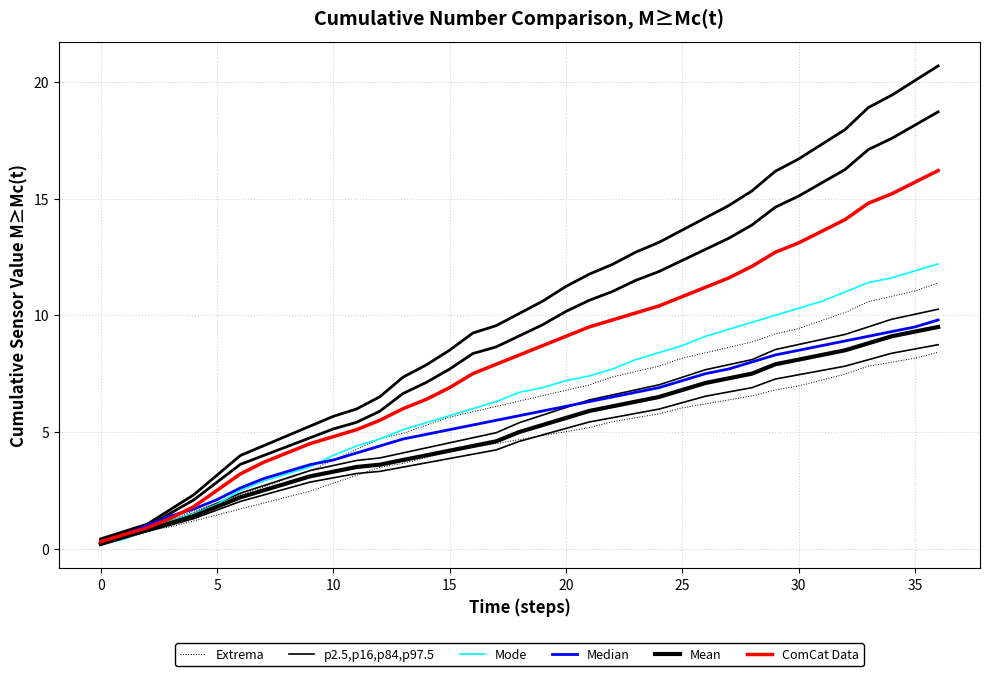

True or false: Mean and p2.5,p16,p84,p97.5 cross at least once.

False